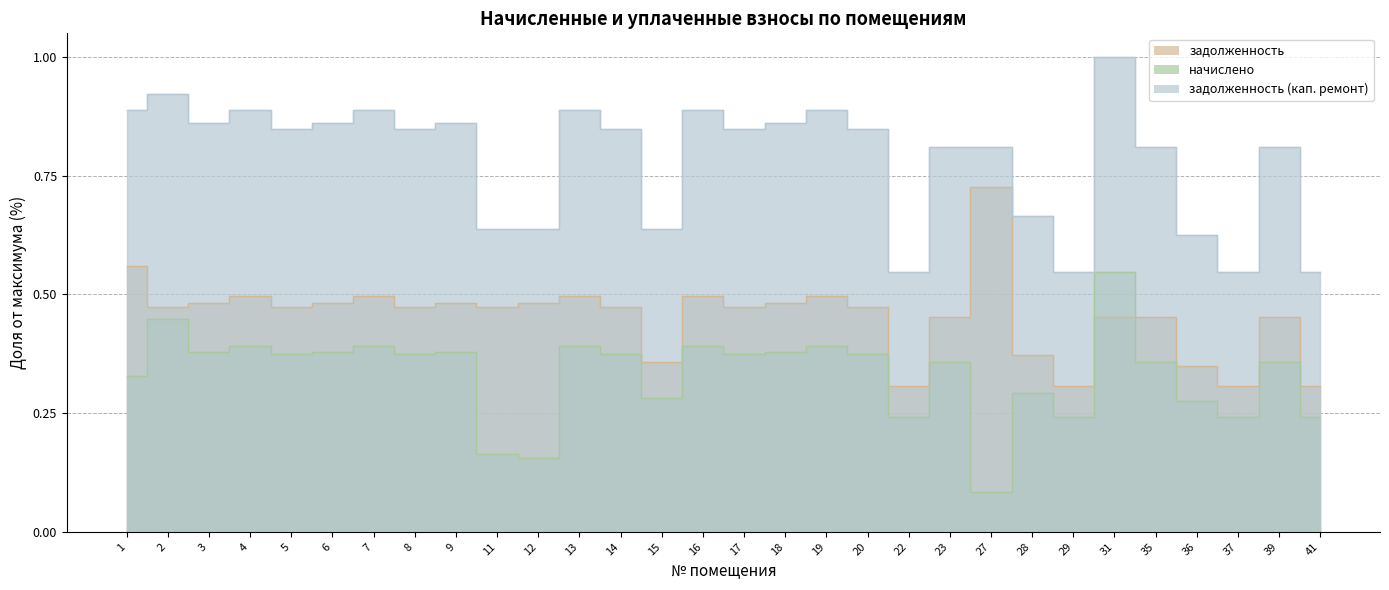

Between which two adjacent categories do начислено and задолженность first intersect?

29 and 31